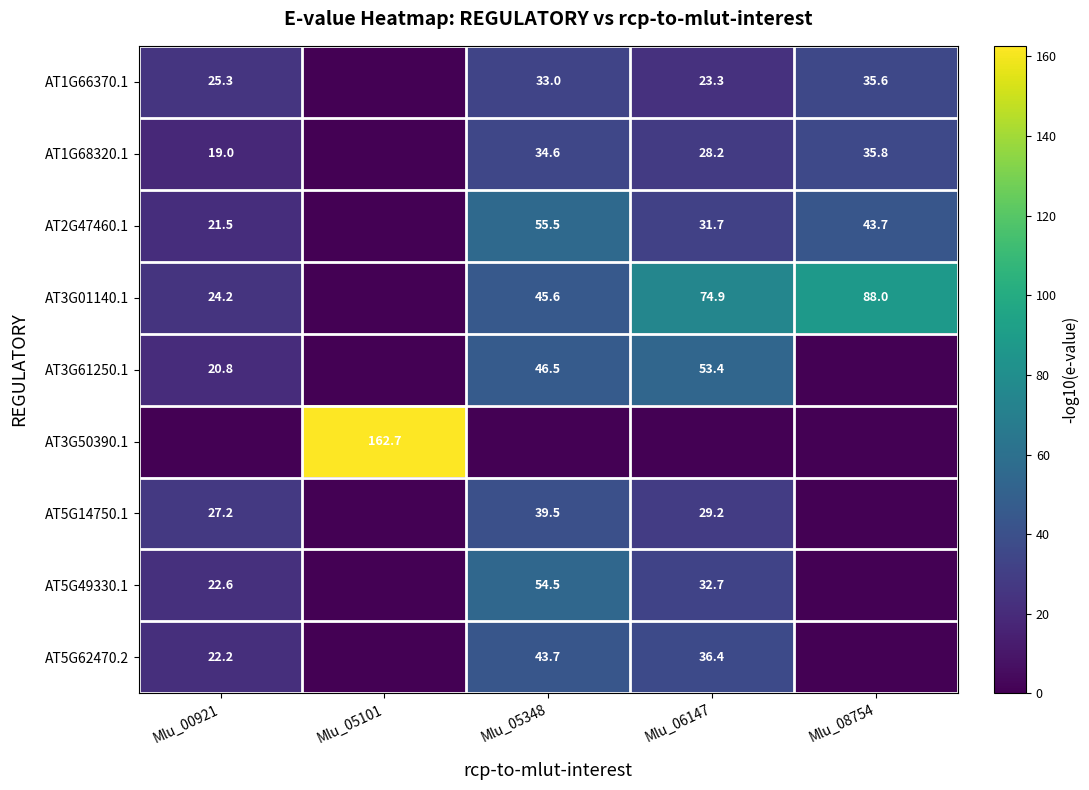

What is the maximum value shown in the chart?

162.7